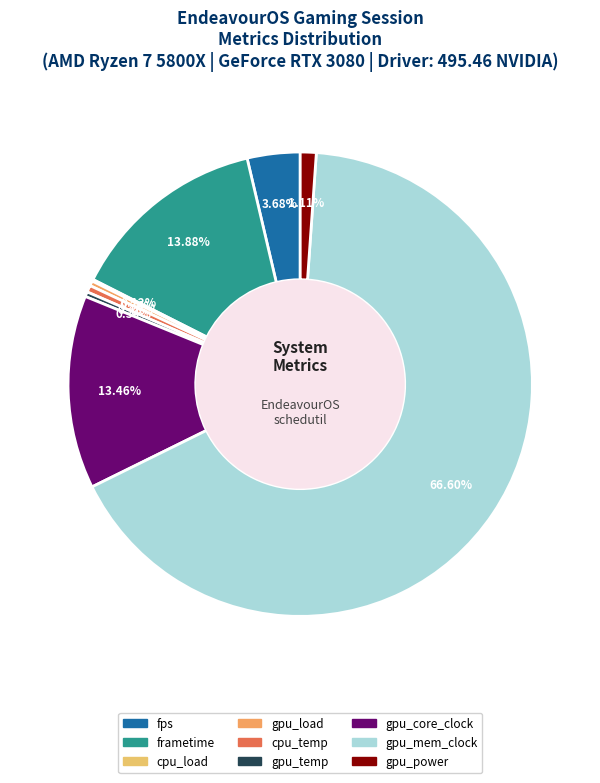

To the nearest percent, what is the difference between the largest and smallest slice percentages?

66%